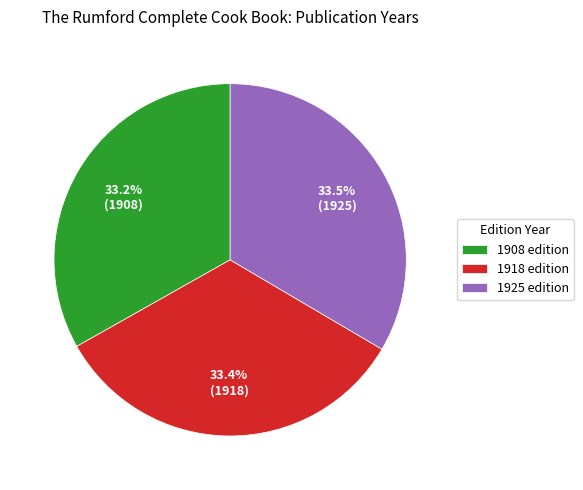

Does any single category account for the majority?

No